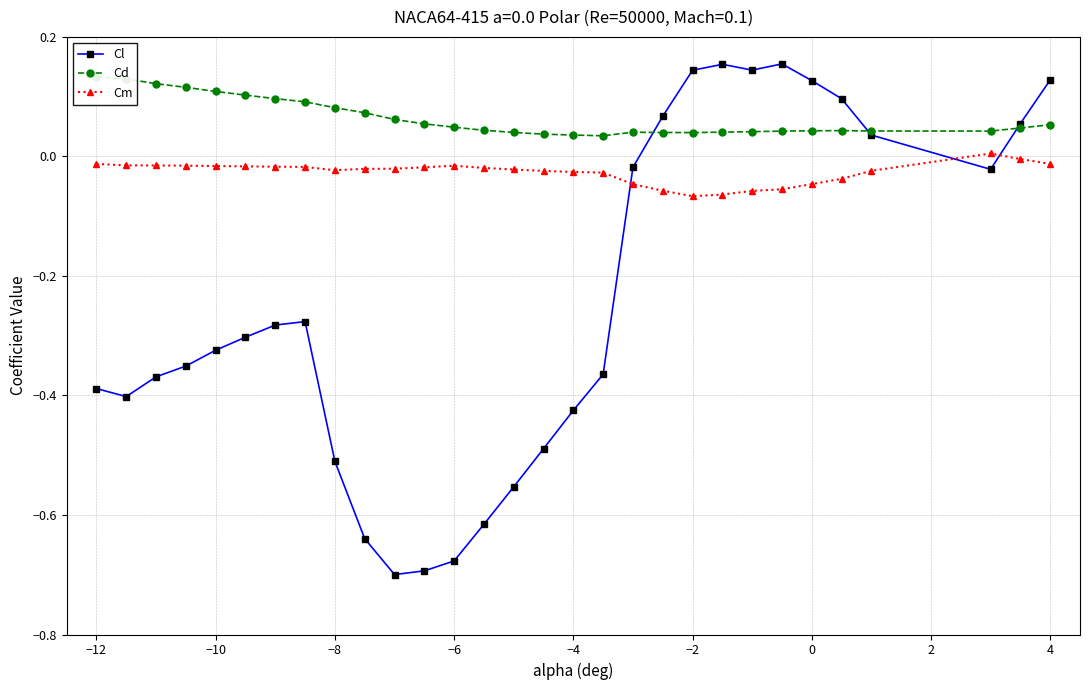

True or false: Cl and Cd cross at least once.

True